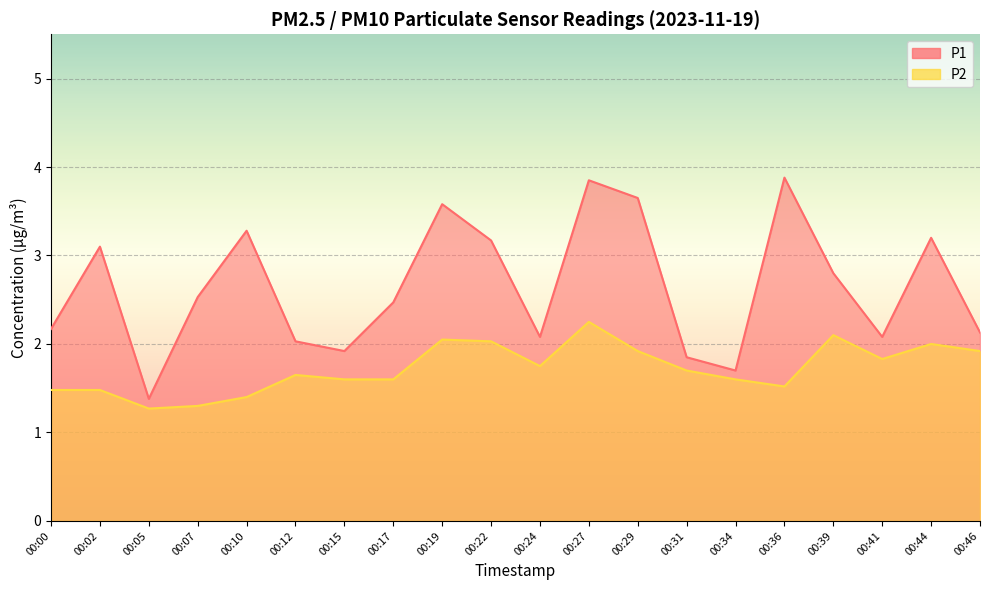

List the series in order of their peak value, highest first.

P1, P2